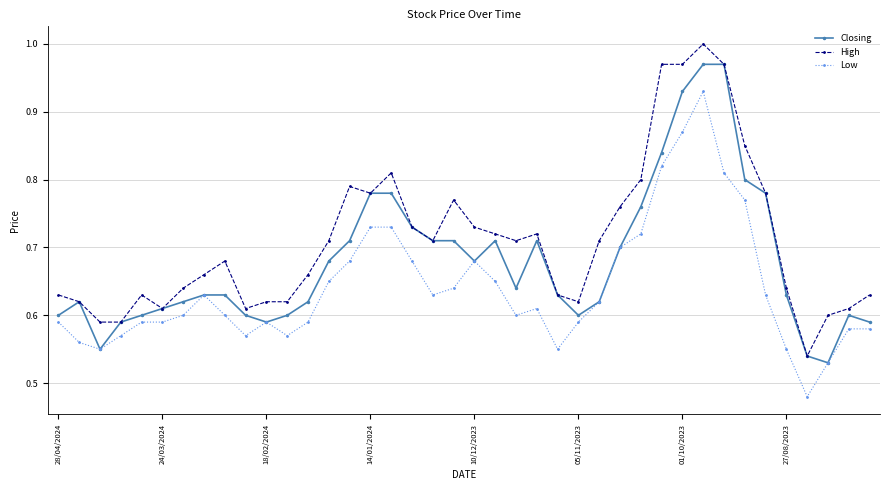

How many categories are shown in the chart?

40